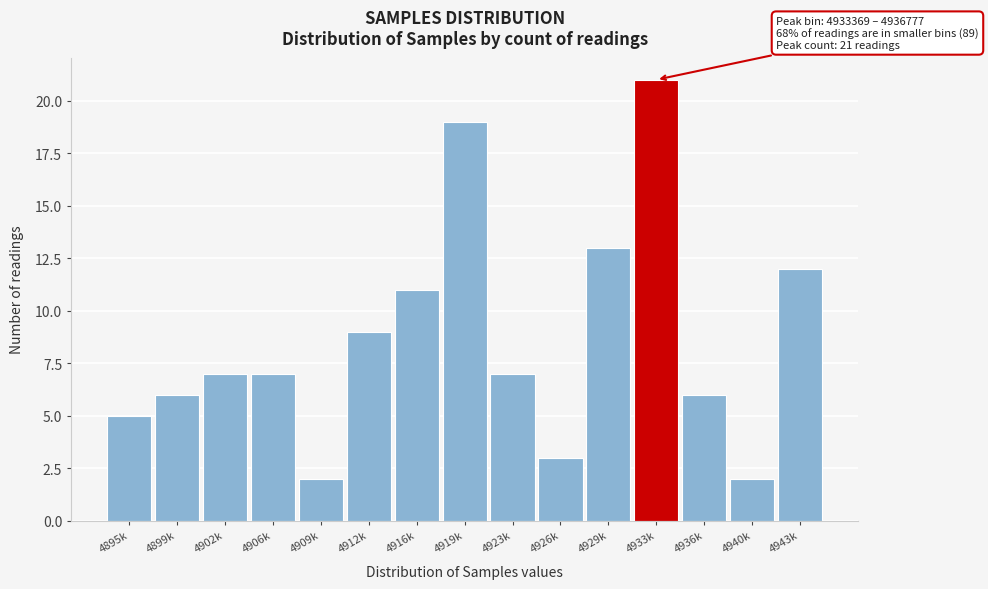

Reading left to right, extract all data points from this chart.

5	6	7	7	2	9	11	19	7	3	13	21	6	2	12